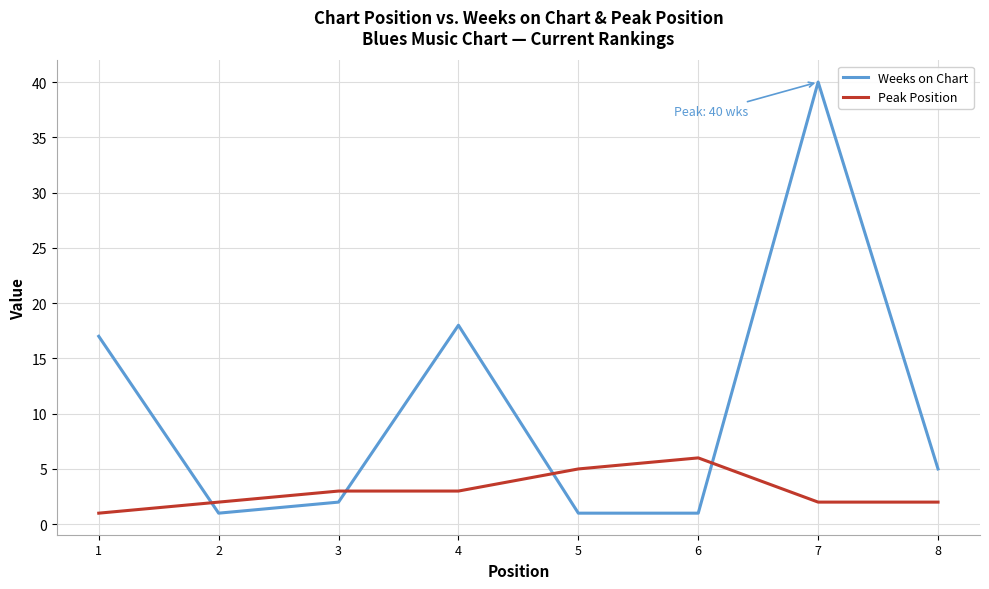

What is the difference between the second highest and second lowest values in the Peak Position series?

3